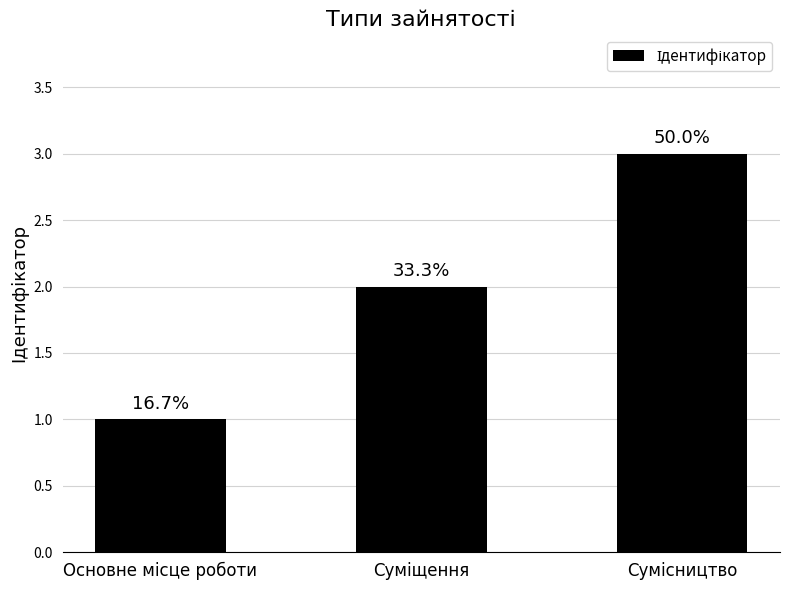

Does the chart contain any negative values?

No